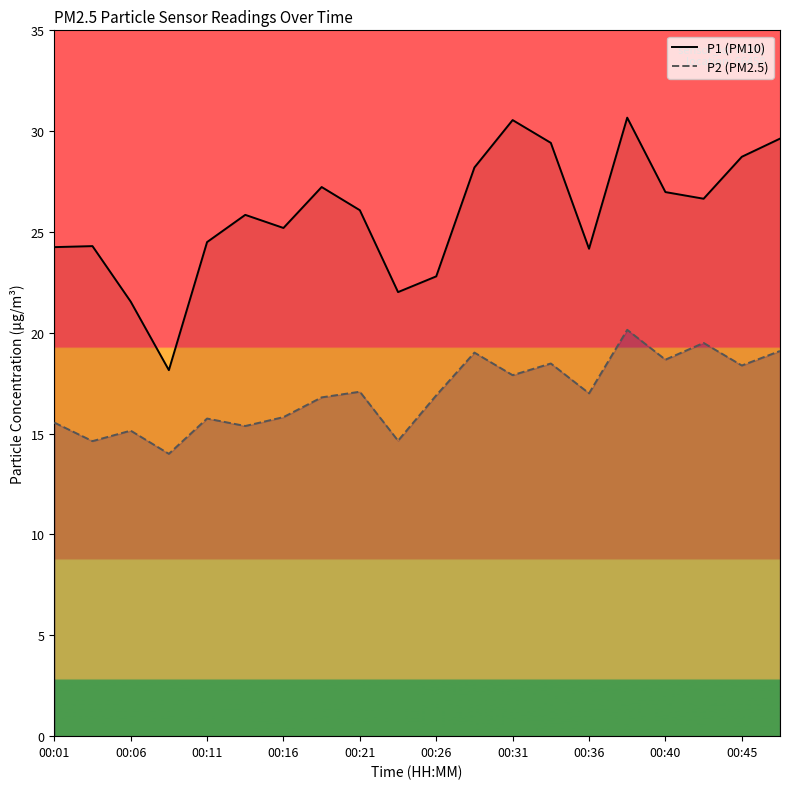

True or false: P1 (PM10) and P2 (PM2.5) cross at least once.

False